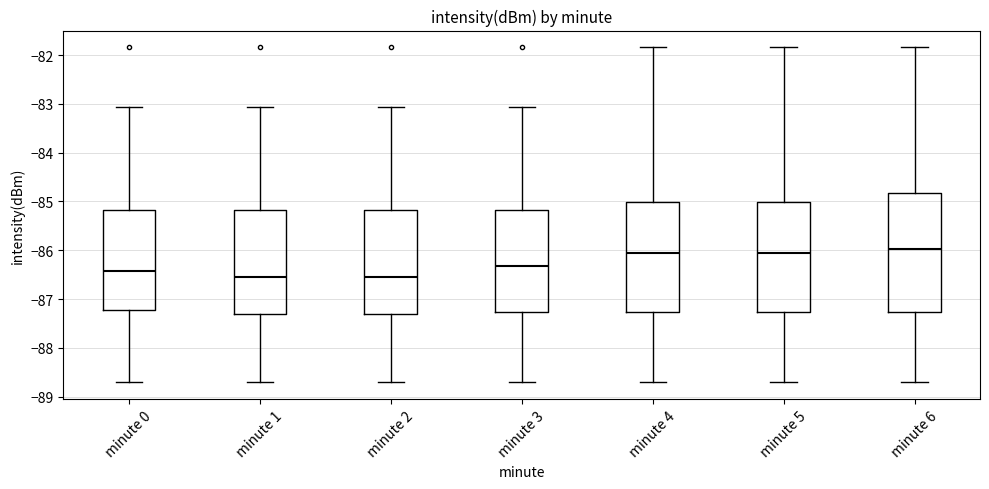

Reading left to right, read every box against the y-axis: the position of its median line, the range the box covers, and the ends of its whiskers. The values are not printed on the chart, so give them approximately, as read against the axis.

minute 0: median -86.4, box -87.2 to -85.2, whiskers -88.7 to -83.1
minute 1: median -86.6, box -87.3 to -85.2, whiskers -88.7 to -83.1
minute 2: median -86.6, box -87.3 to -85.2, whiskers -88.7 to -83.1
minute 3: median -86.3, box -87.3 to -85.2, whiskers -88.7 to -83.1
minute 4: median -86.1, box -87.3 to -85.0, whiskers -88.7 to -81.8
minute 5: median -86.1, box -87.3 to -85.0, whiskers -88.7 to -81.8
minute 6: median -86.0, box -87.3 to -84.8, whiskers -88.7 to -81.8